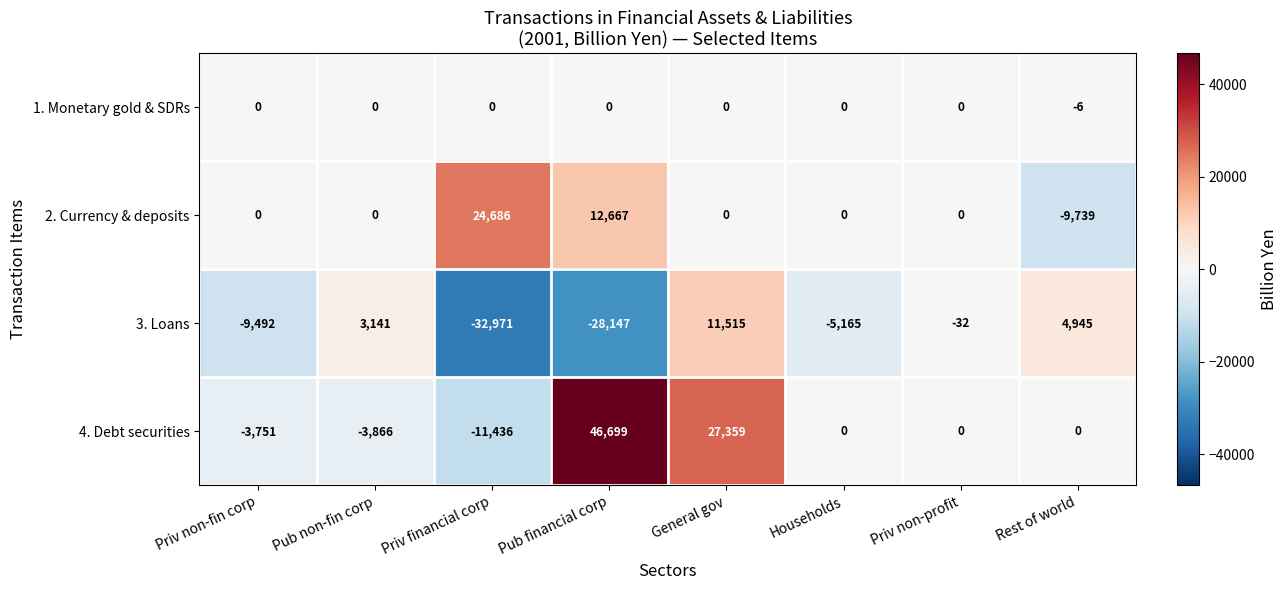

What is the sum of all 2. Currency & deposits values?

27614